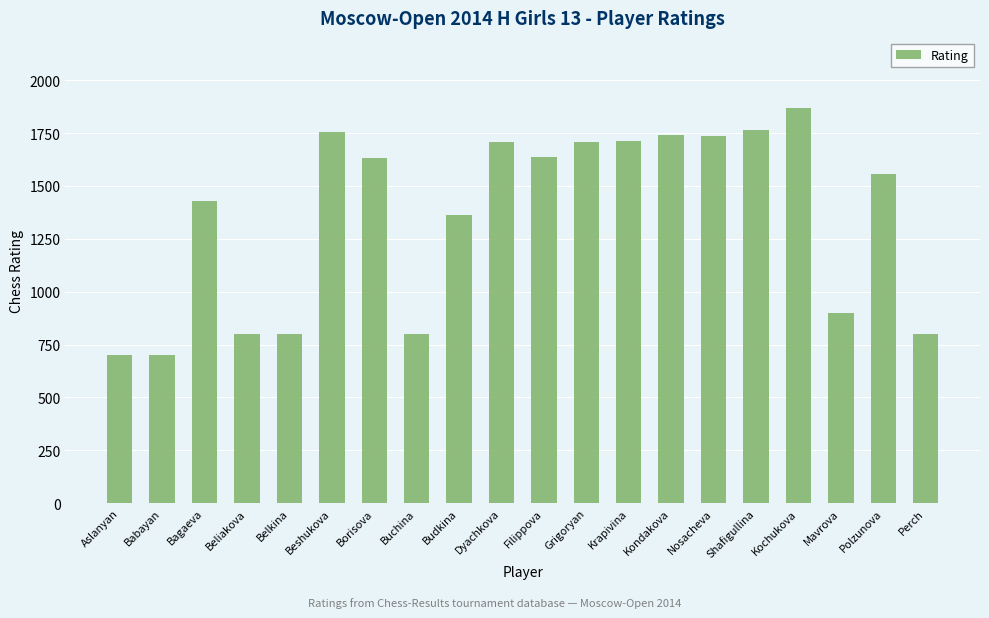

Does the chart contain any negative values?

No